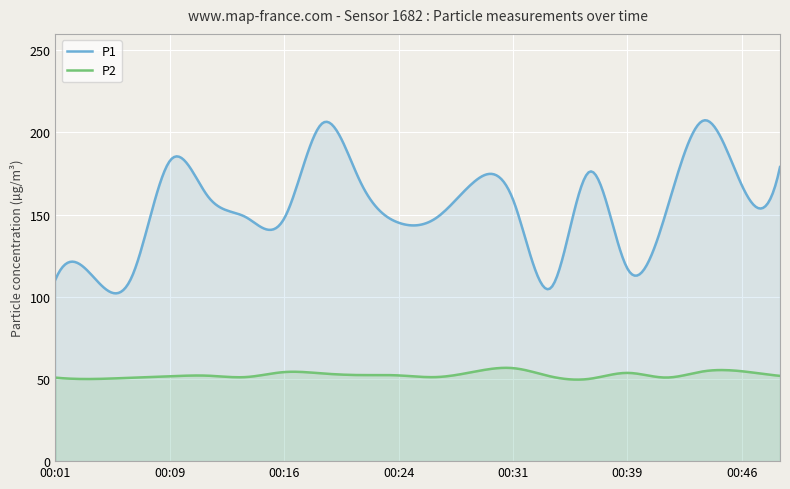

At which label does P2 first exceed 52?

00:16